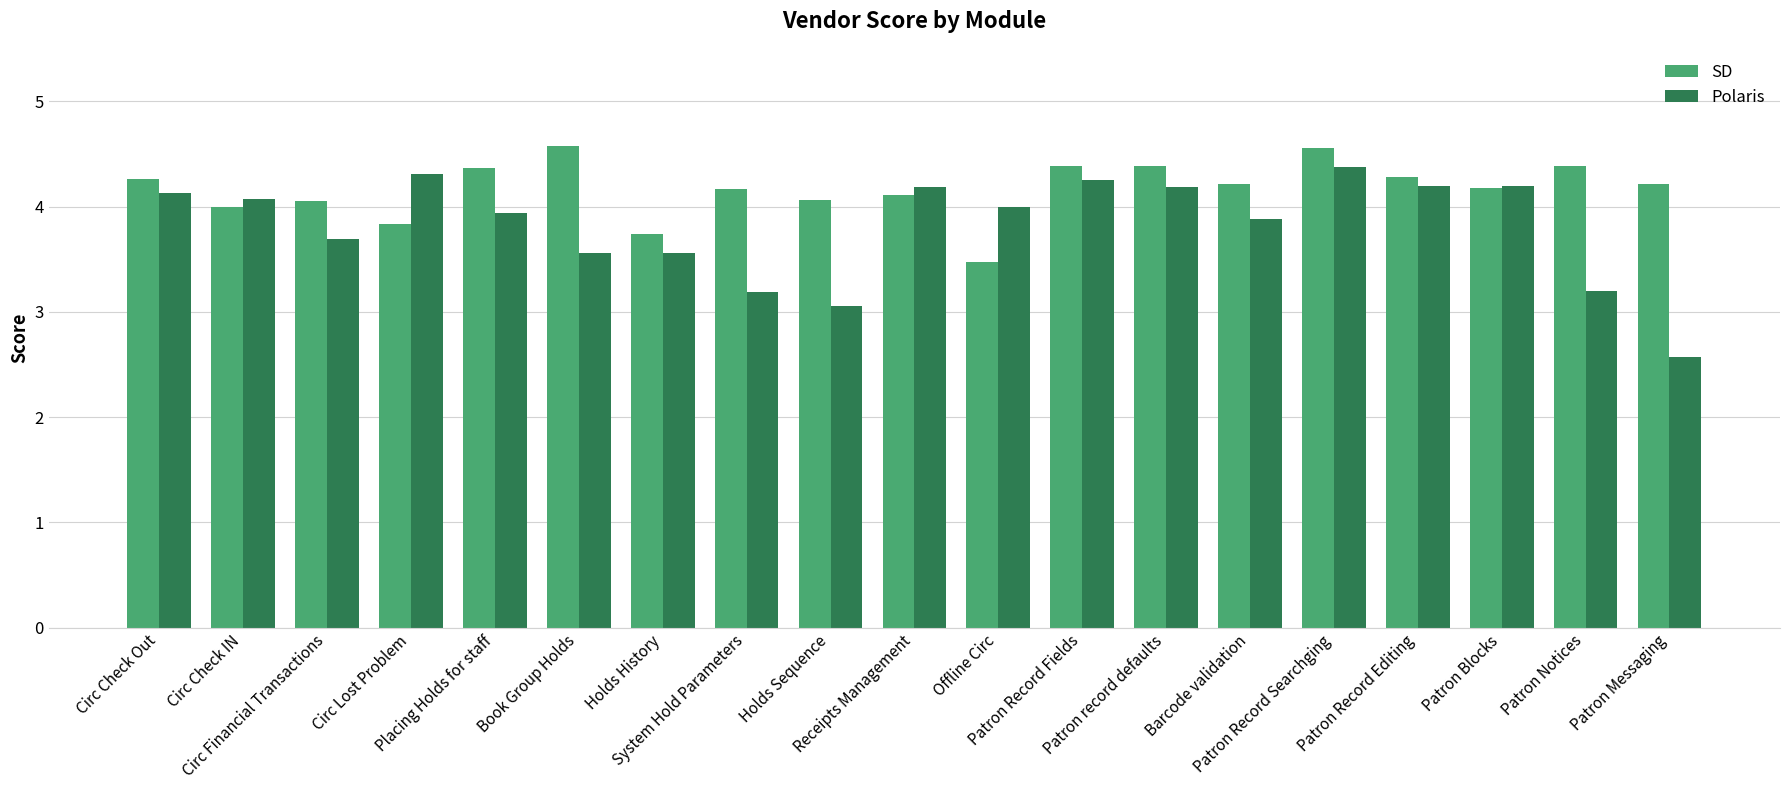

Which series has the largest range (max minus min)?

Polaris